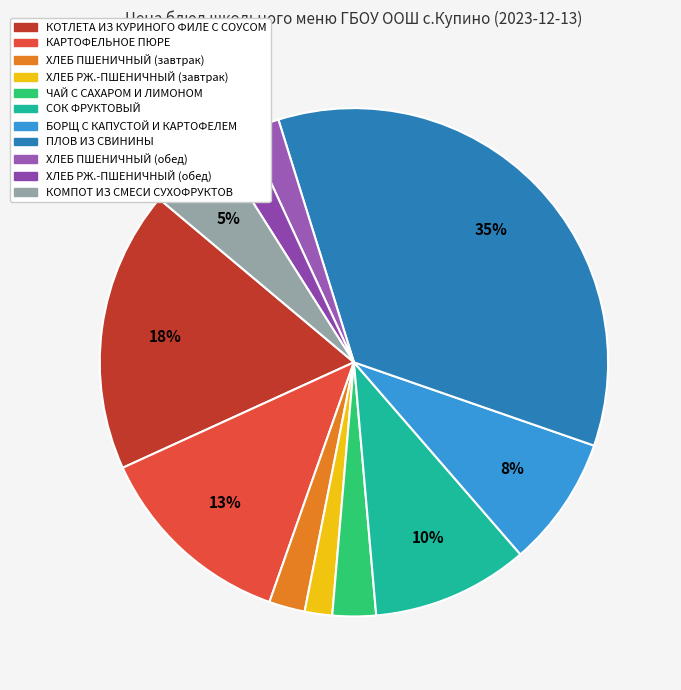

Is there a majority slice in this chart?

No